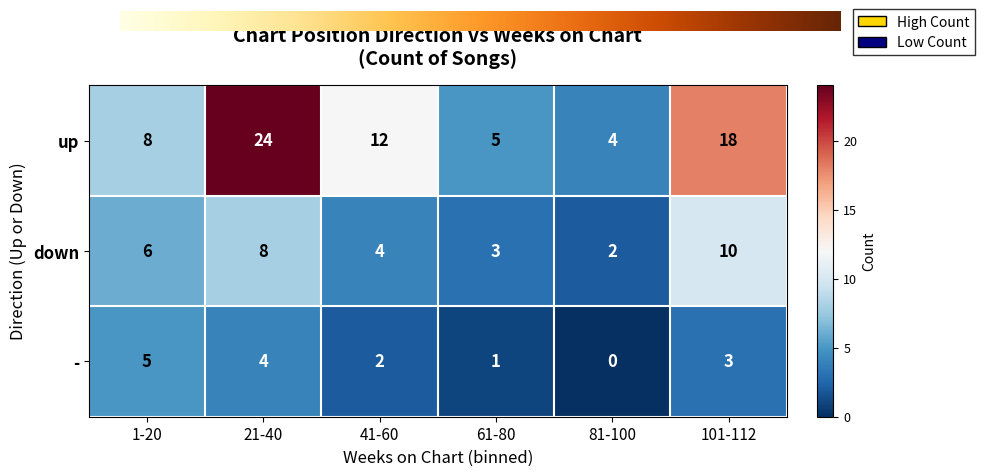

What is the difference between the - values at 1-20 and 101-112?

2